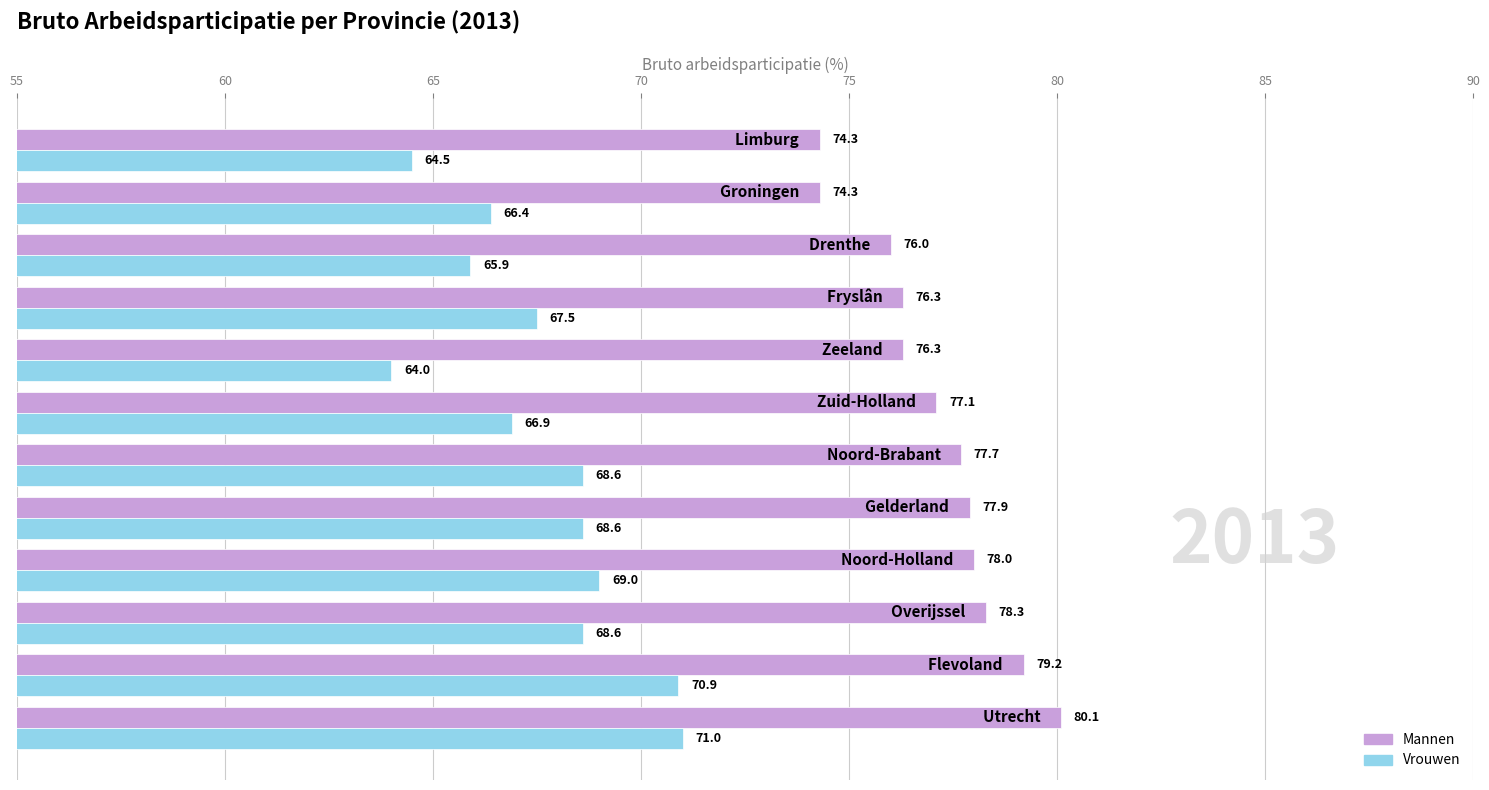

What is the difference between the maximum and minimum values in the Mannen series?

5.8